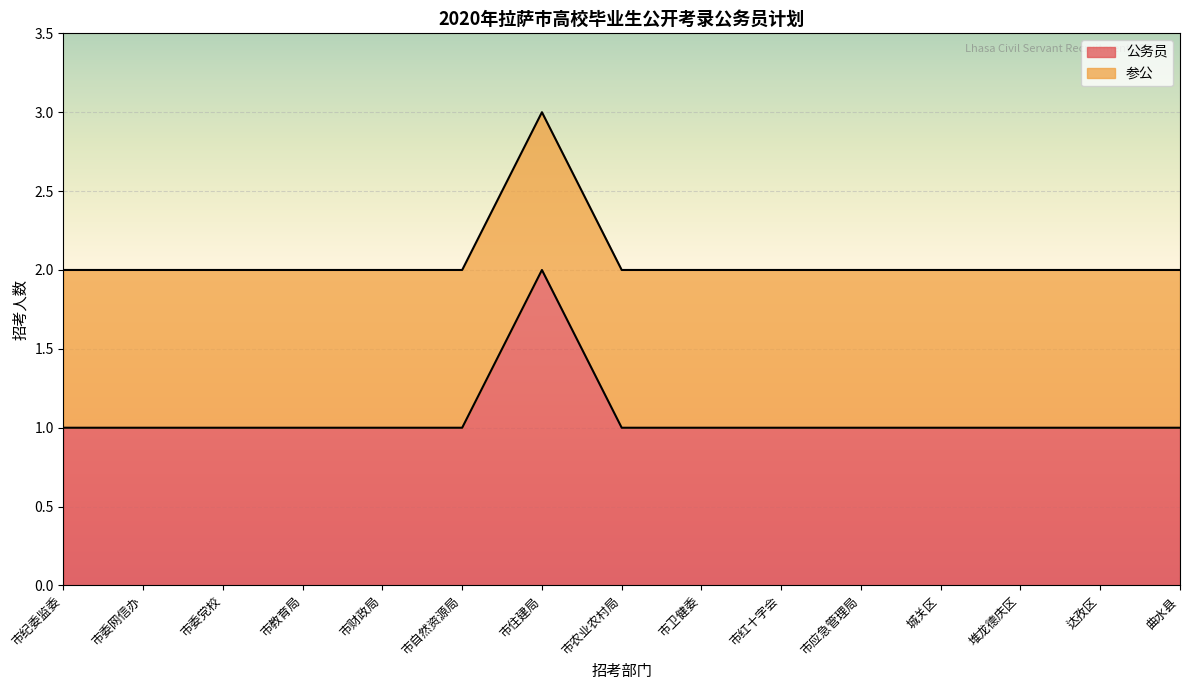

Approximately how many times larger is the value at 城关区 compared to 堆龙德庆区?

1.0